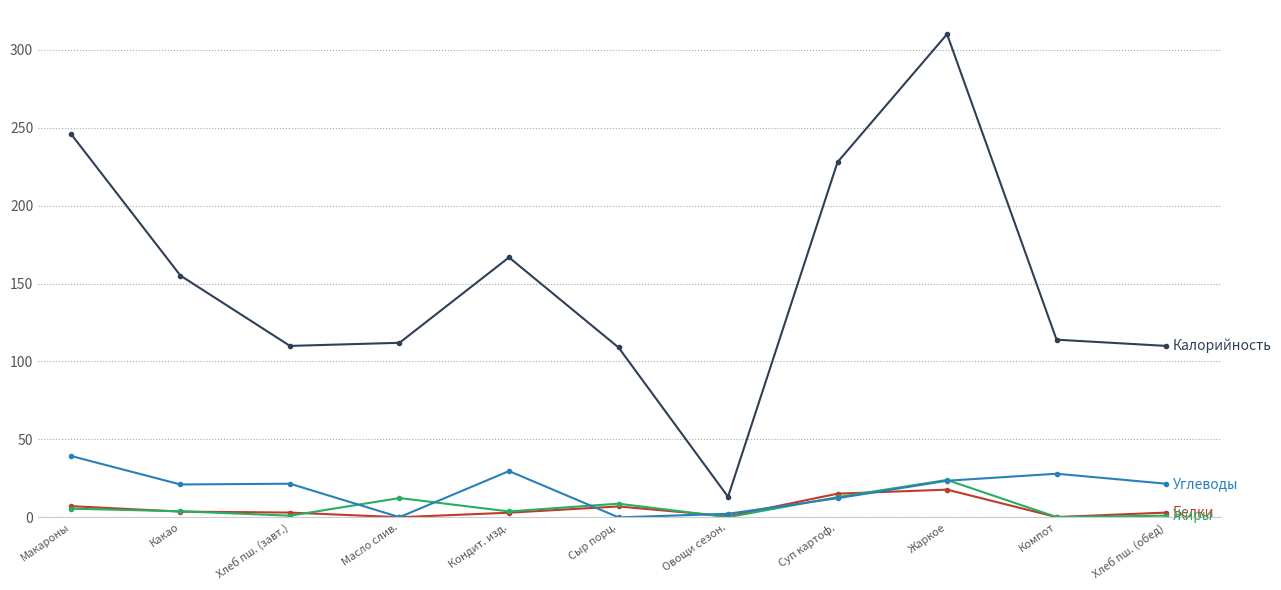

What is the label of the 4th point from the left?

Масло слив.